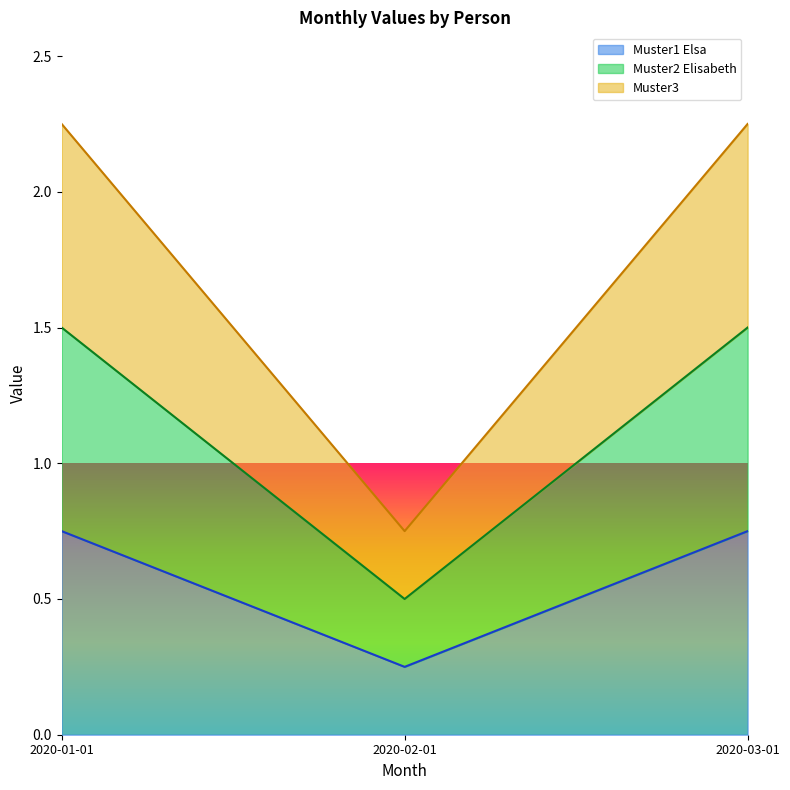

How many data points in Muster3 are less than 2?

1